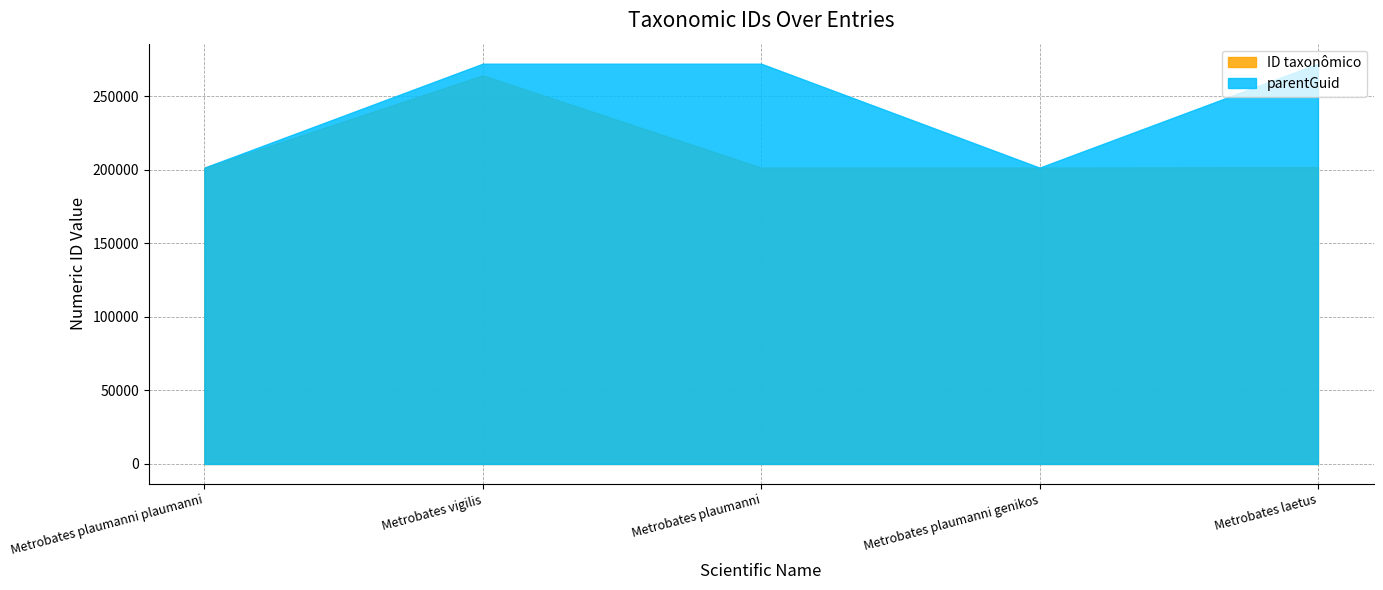

What is the highest value of the parentGuid series?

272256